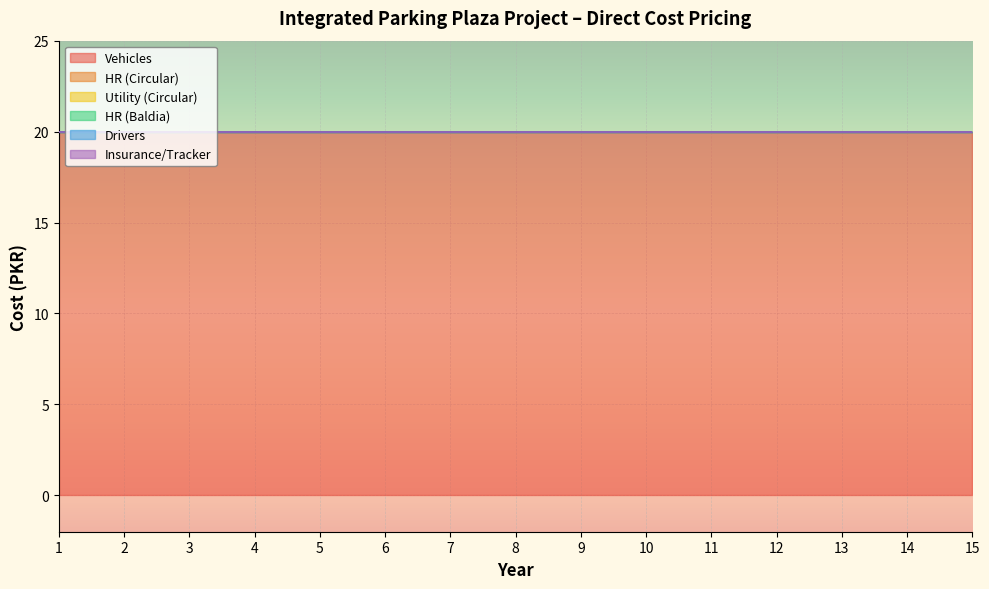

What is the total value across all series at 11?

20